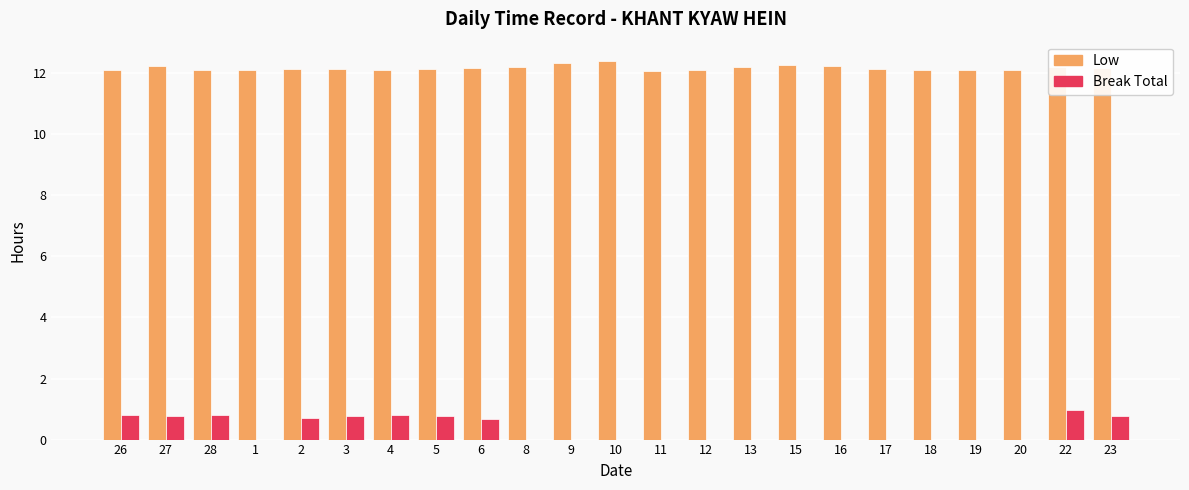

What is the sum of all Break Total values?

7.9